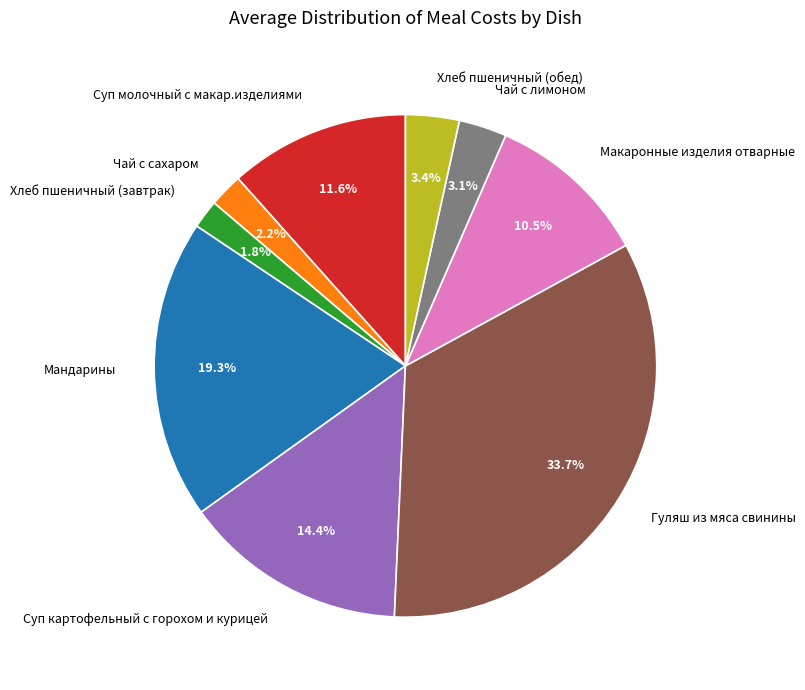

Do Суп картофельный с горохом и курицей and Суп молочный с макар.изделиями together represent more than half of the pie?

No